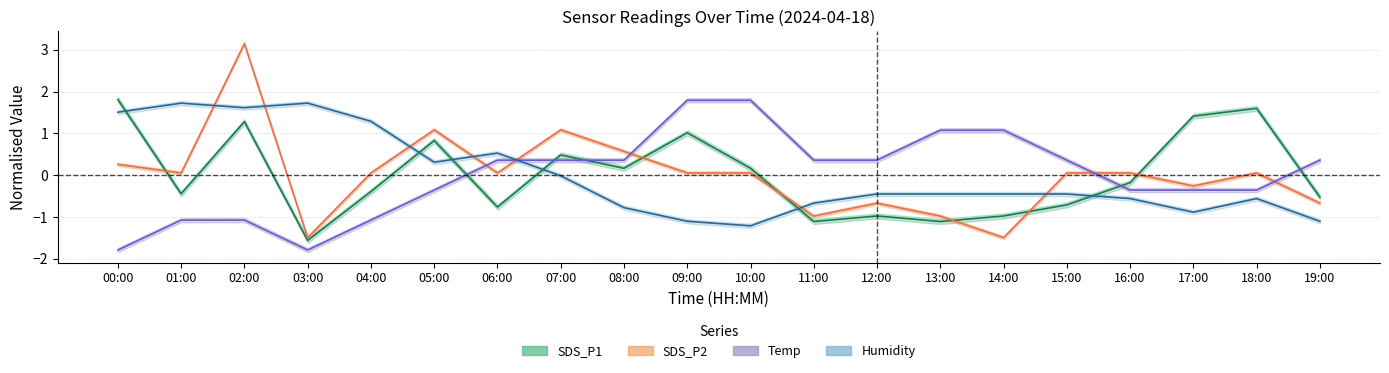

Rank the series by their maximum value, from lowest to highest.

Humidity, Temp, SDS_P1, SDS_P2